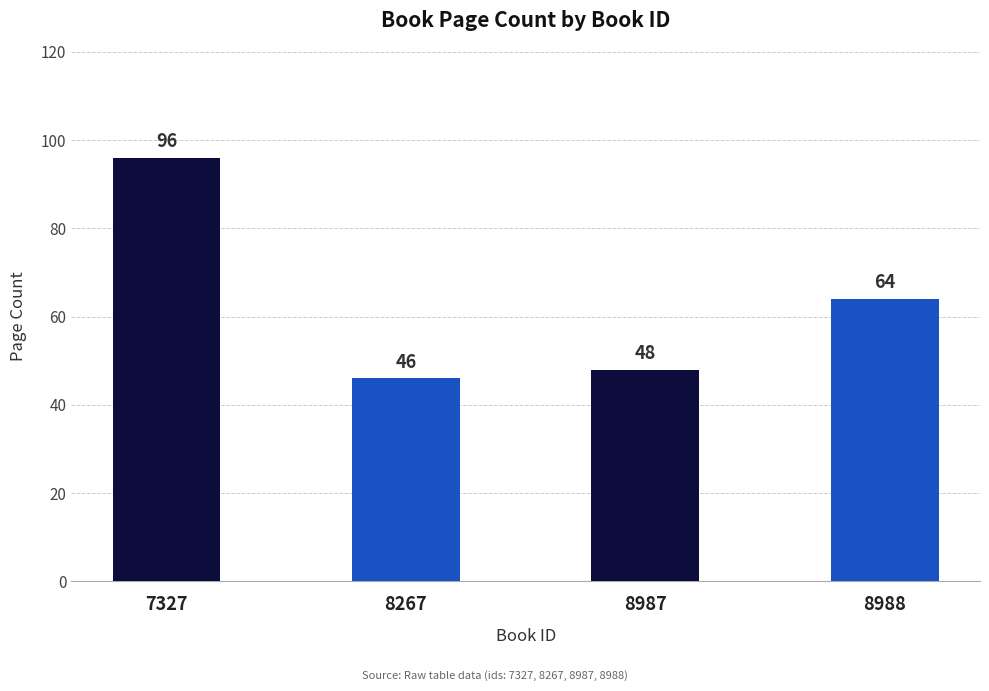

Rank the categories by value from highest to lowest.

7327, 8988, 8987, 8267